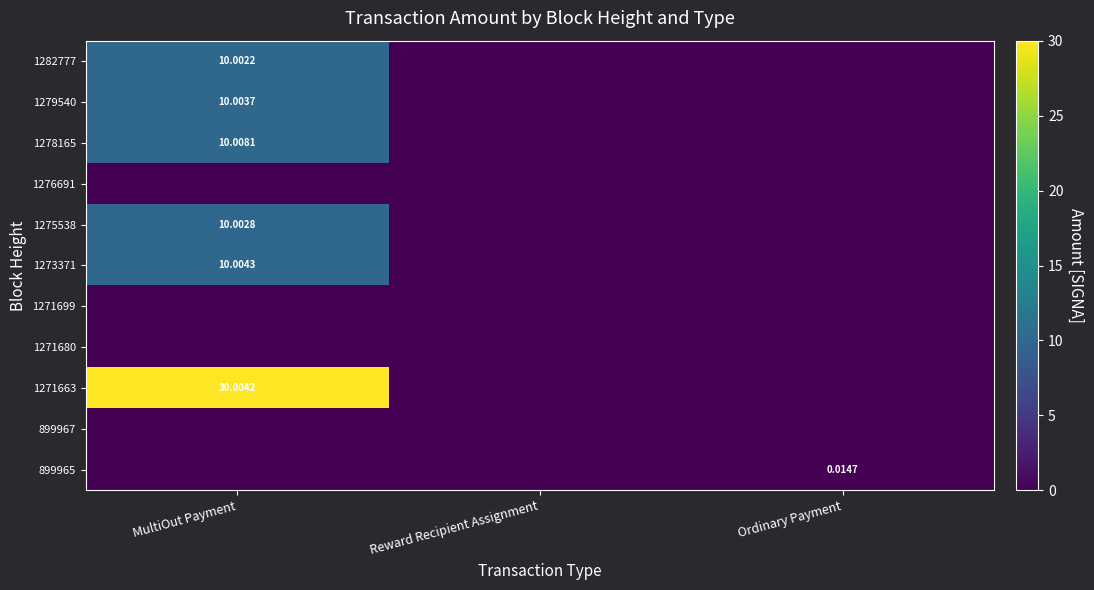

Which category has the highest value in the 899965 series?

Ordinary Payment